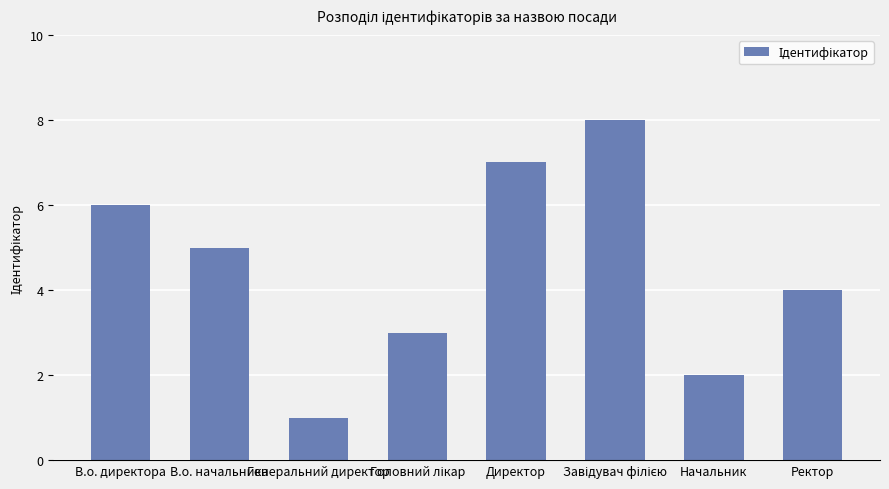

Which category has the lowest value across all series?

Генеральний директор